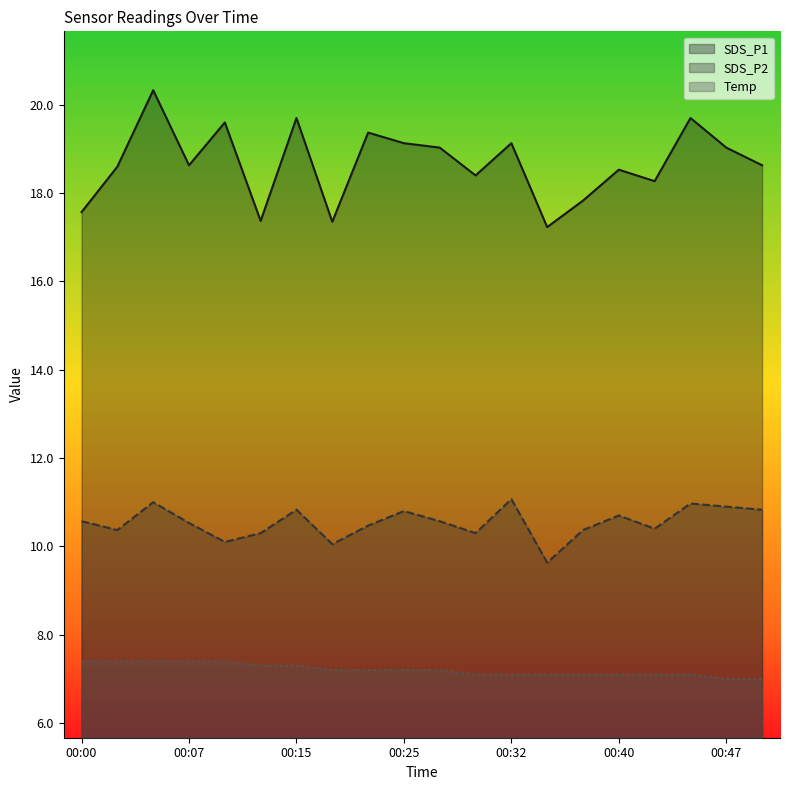

What is the difference between the maximum and minimum values in the SDS_P2 series?

1.4